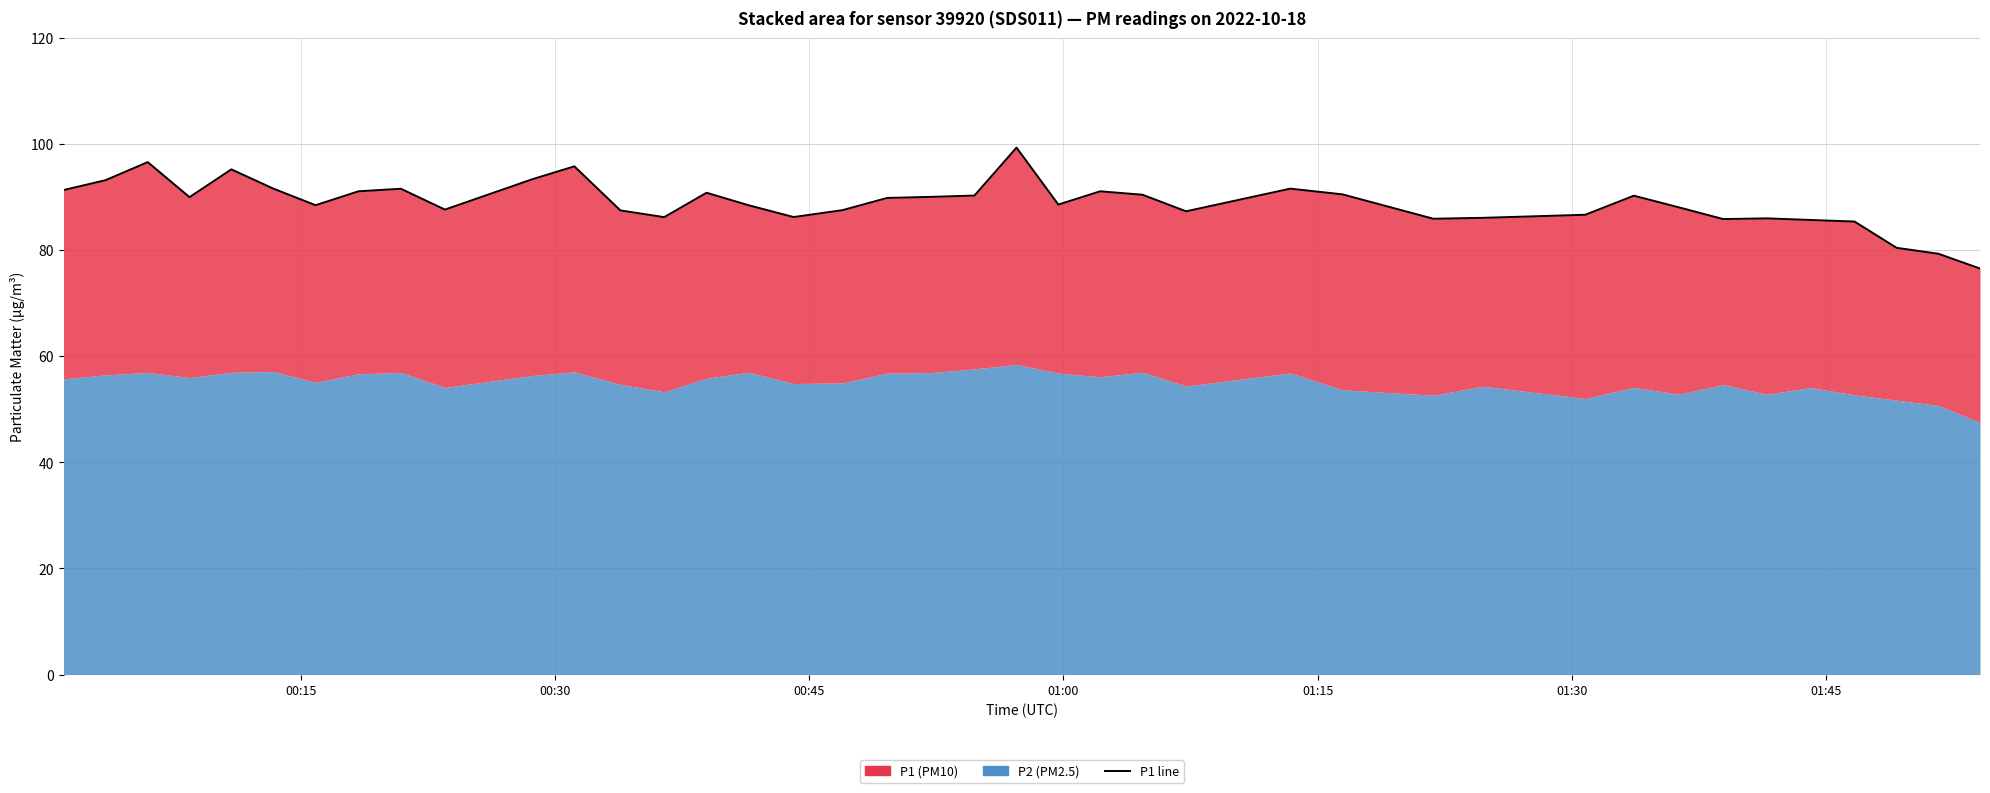

At which label does the data first exceed 89?

00:15